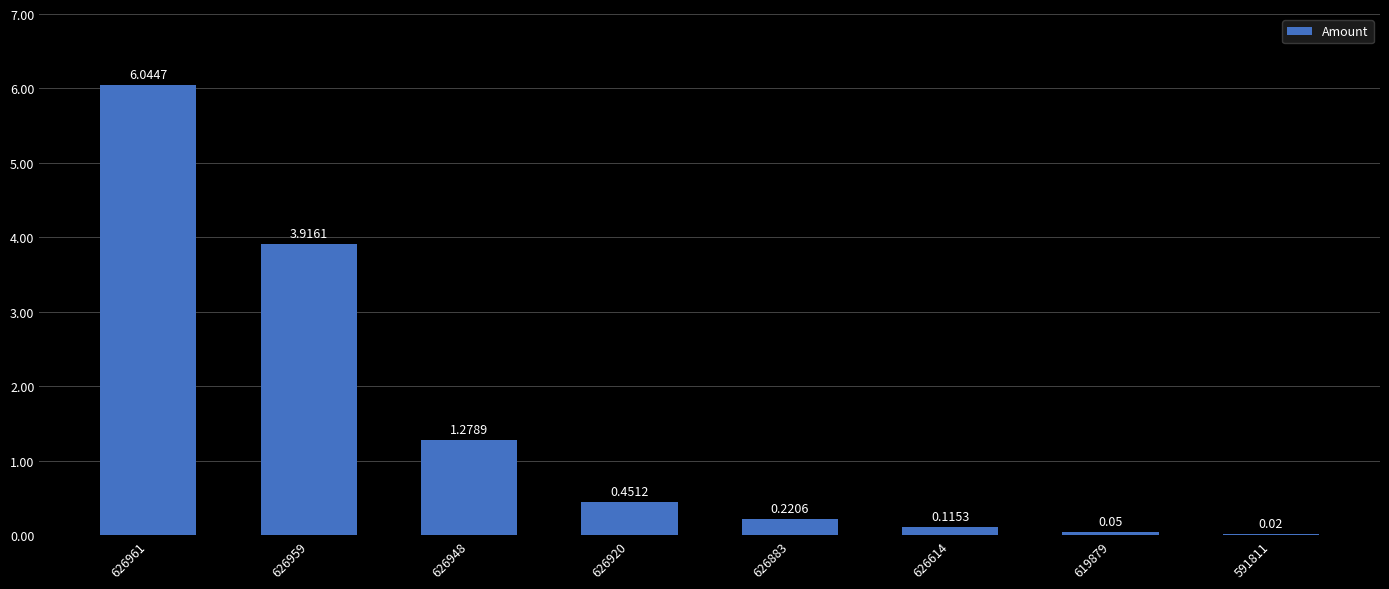

How many series are shown in this chart?

1